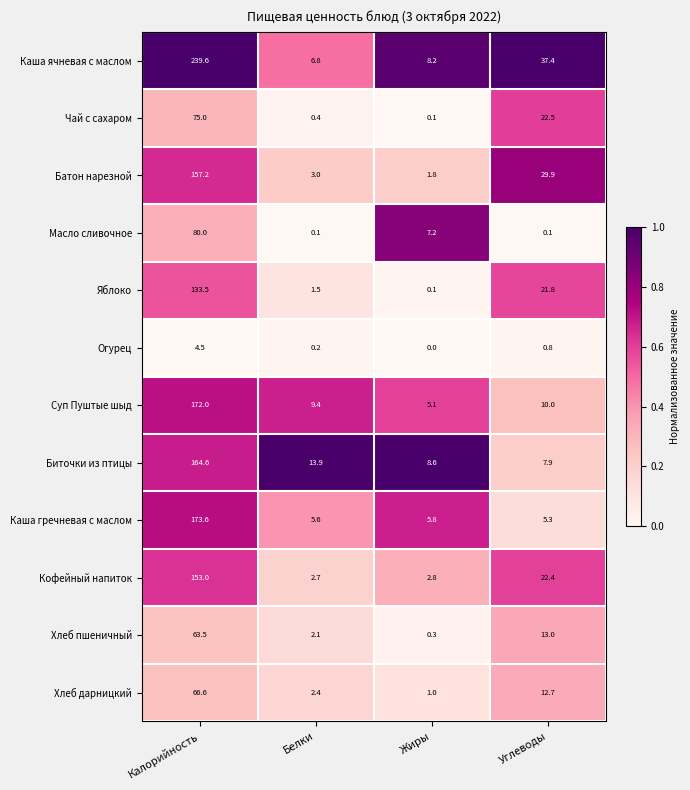

What is the sum of all Чай с сахаром values?

98.0